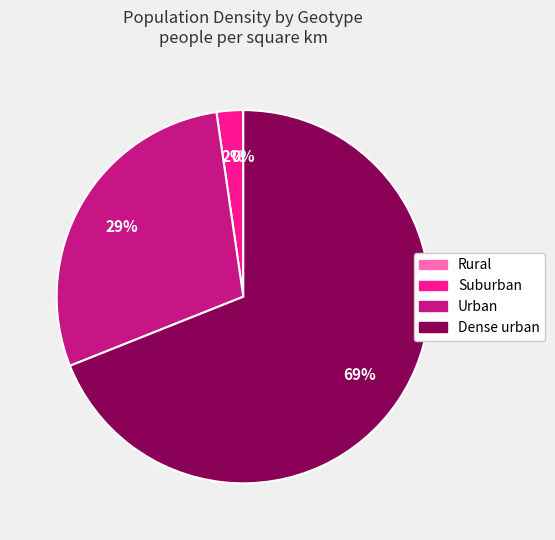

What is the largest slice in the pie chart?

Dense urban